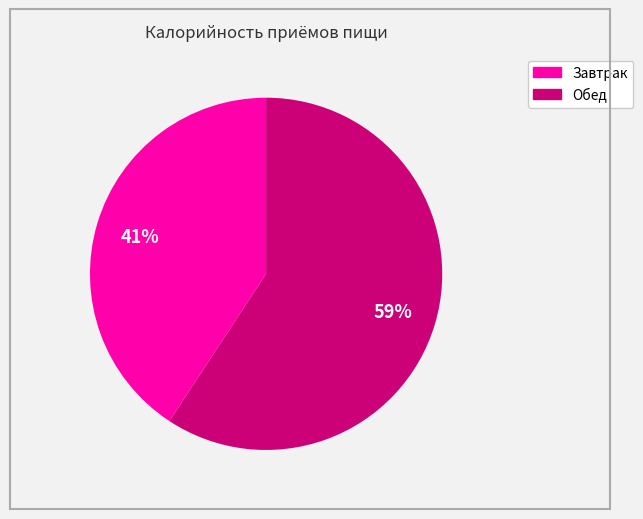

True or false: Завтрак accounts for 41% of the total.

True